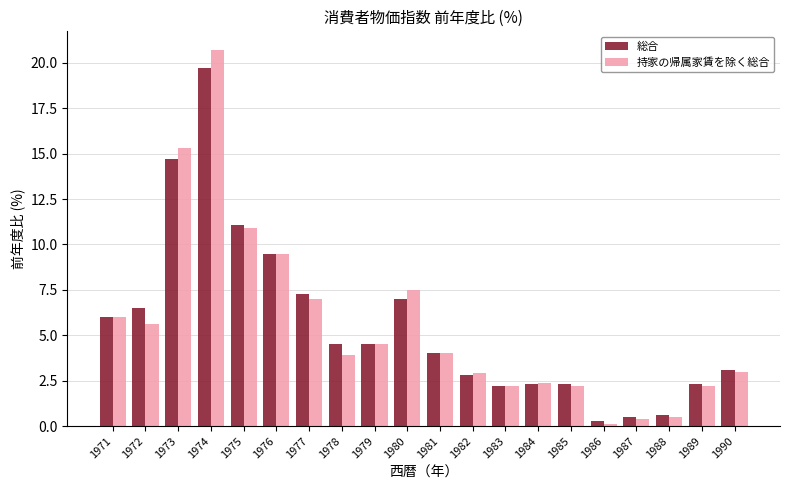

Which series has the largest range (max minus min)?

持家の帰属家賃を除く総合